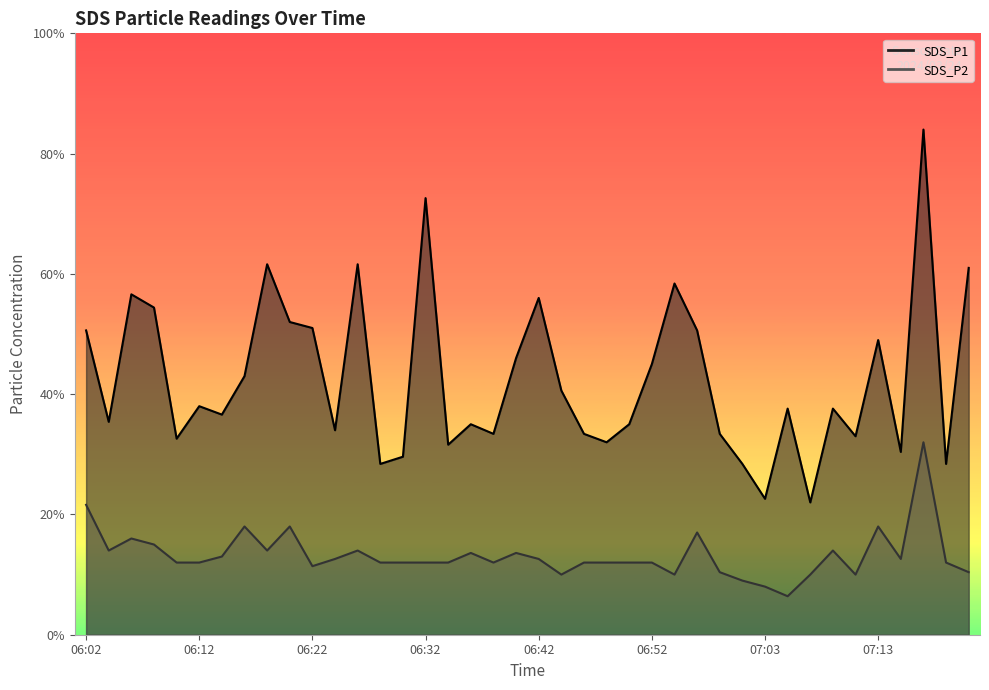

True or false: SDS_P2 and SDS_P1 intersect in this chart.

False